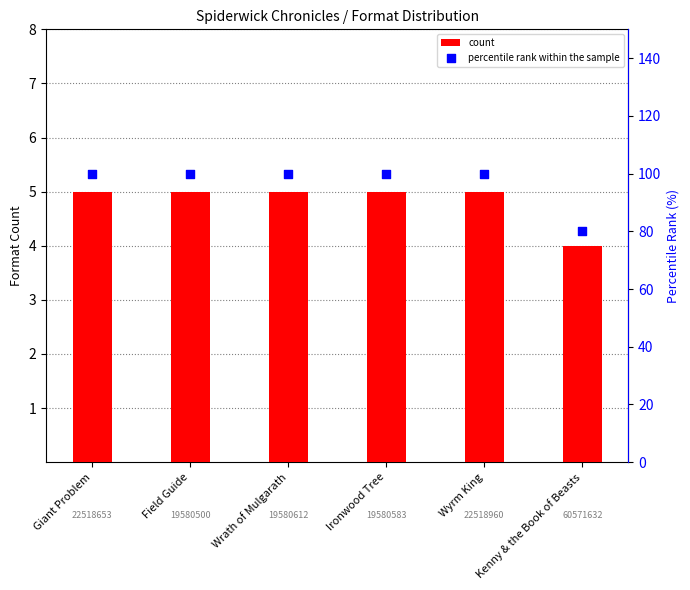

Which series reaches the minimum Y coordinate?

count